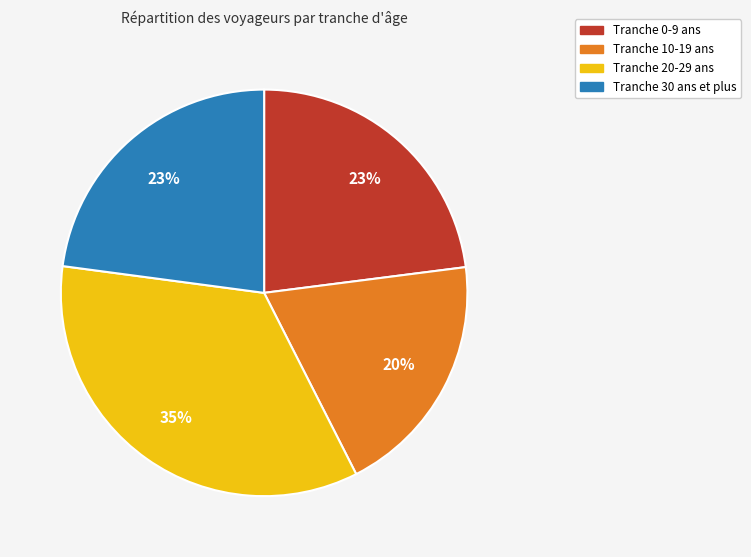

To the nearest percent, what is the difference between the largest and smallest slice percentages?

15%